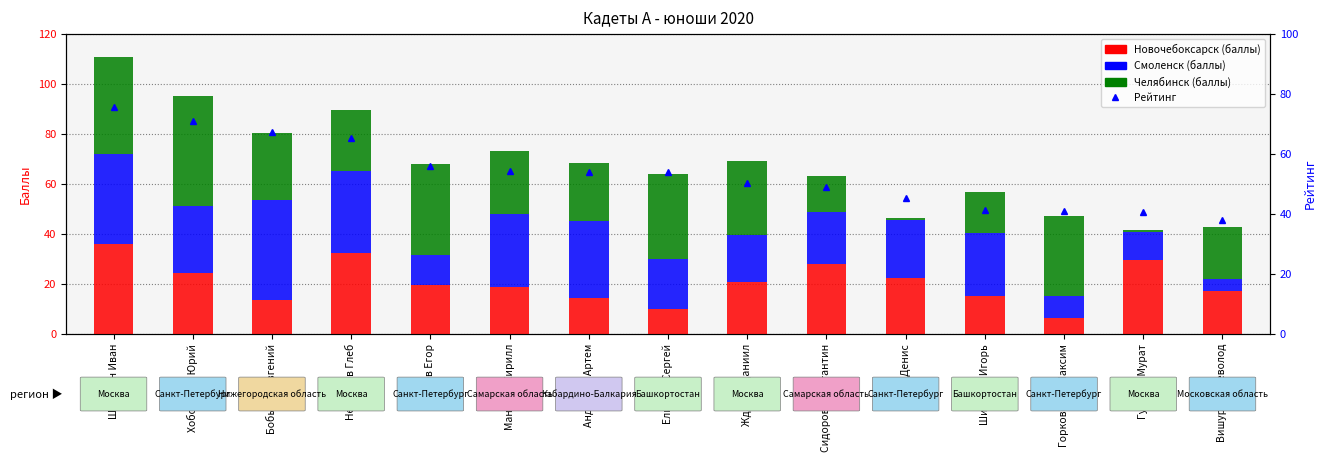

Which series has the largest total across all categories?

Рейтинг